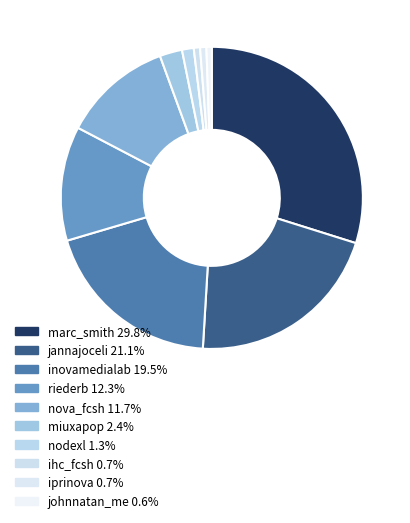

Rank the categories by value from lowest to highest.

johnnatan_me, ihc_fcsh, iprinova, nodexl, miuxapop, nova_fcsh, riederb, inovamedialab, jannajoceli, marc_smith